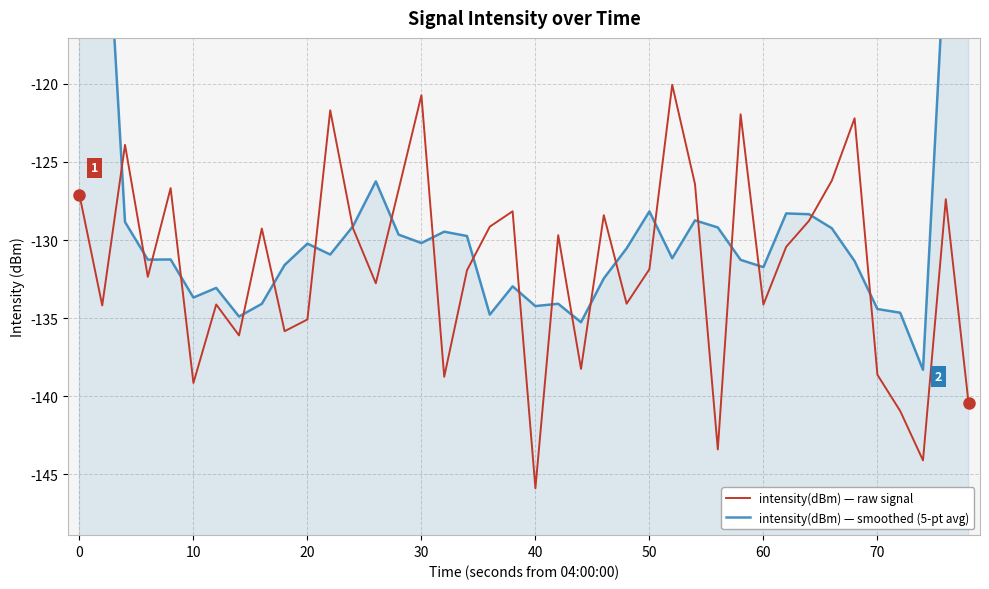

List the series in order of their overall mean, lowest first.

intensity(dBm) — raw signal, intensity(dBm) — smoothed (5-pt avg)